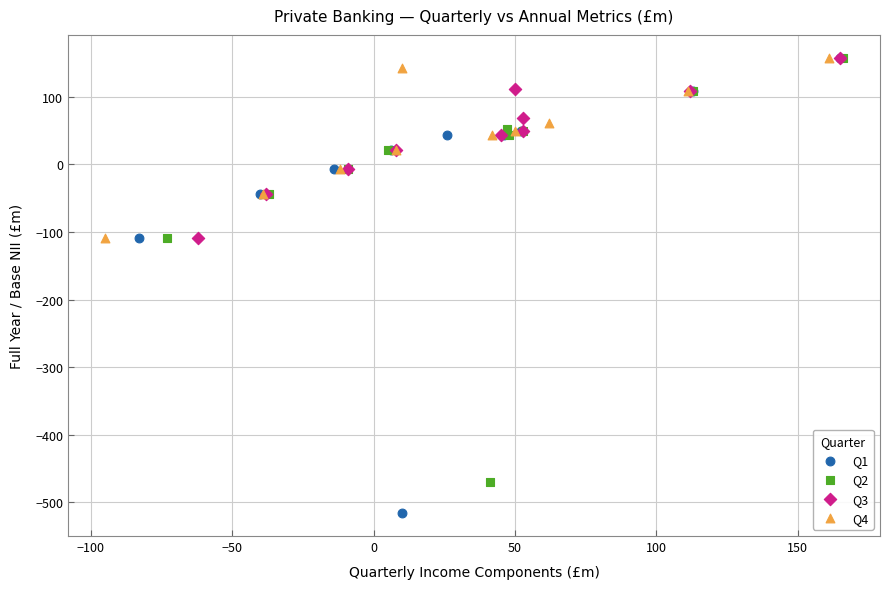

Which series has the widest spread of Y values?

Q1